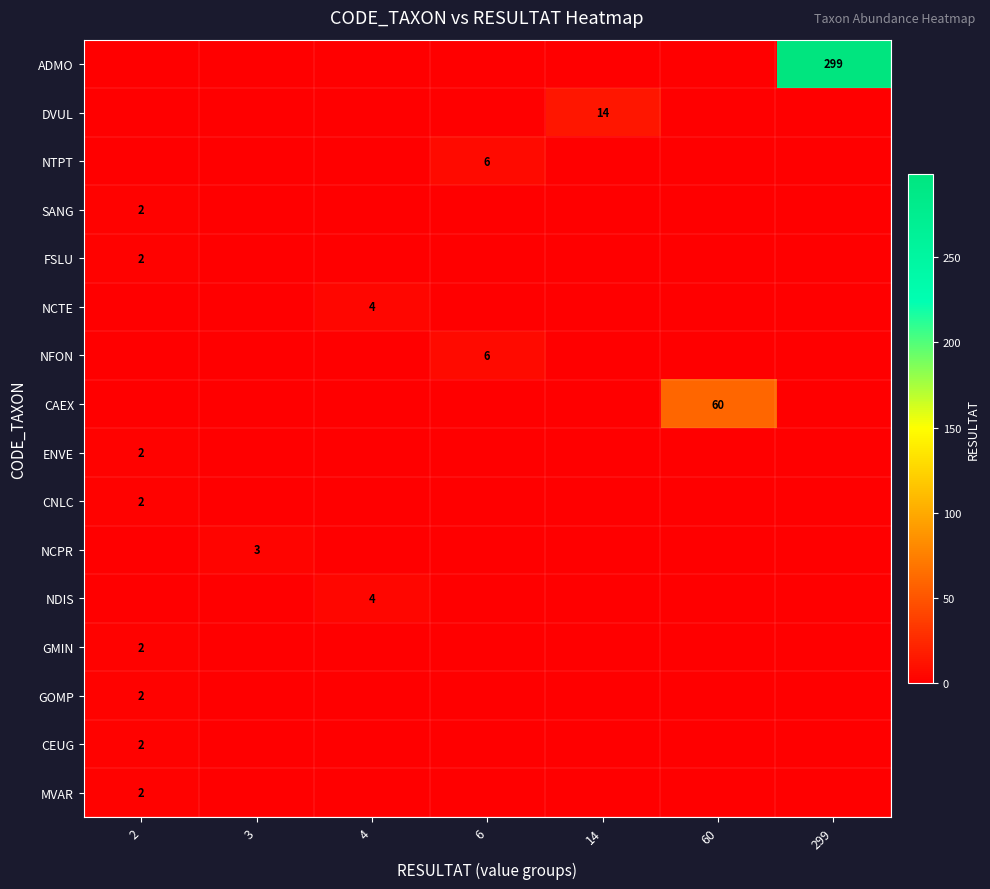

Rank the series at 60 from lowest to highest value.

ADMO, DVUL, NTPT, SANG, FSLU, NCTE, NFON, ENVE, CNLC, NCPR, NDIS, GMIN, GOMP, CEUG, MVAR, CAEX